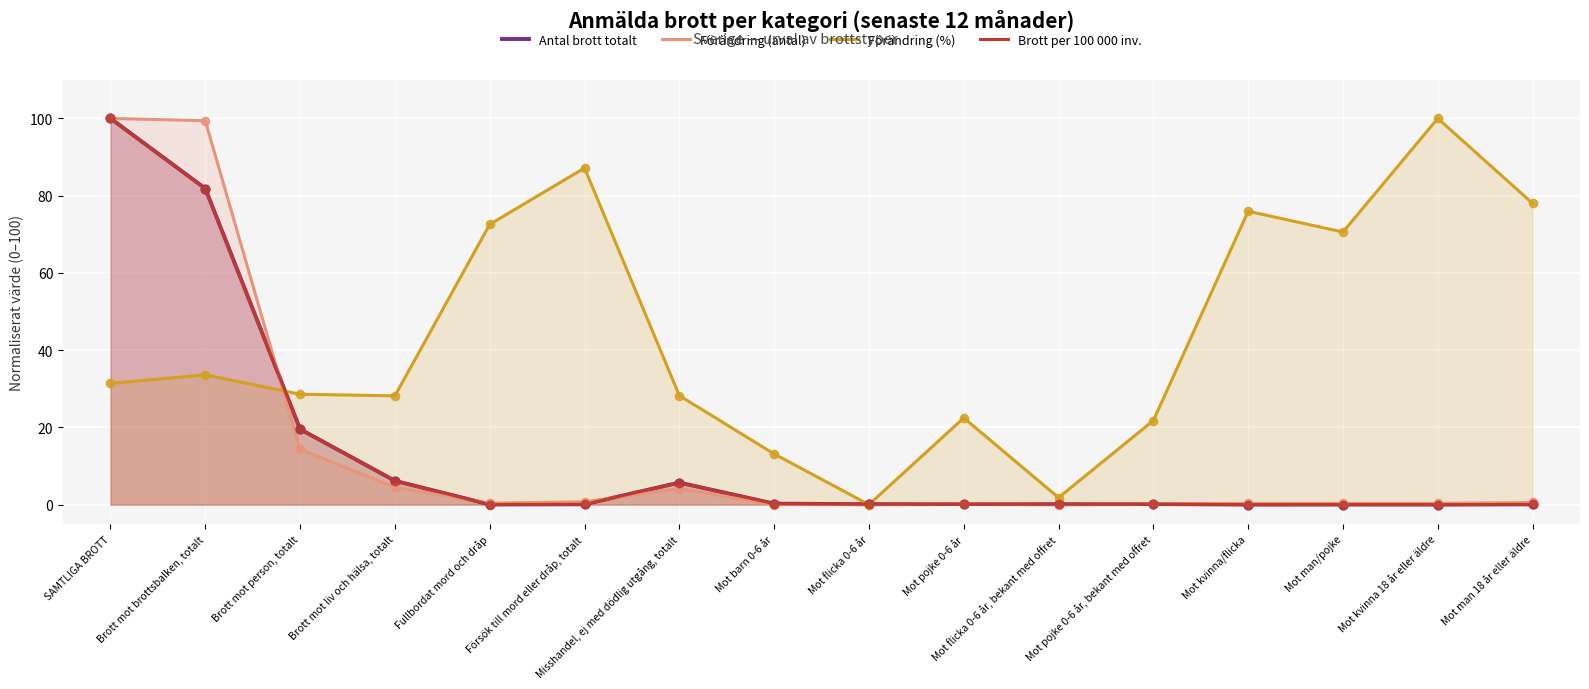

What are all the series names shown in the legend?

Antal brott totalt, Förändring (antal), Förändring (%), Brott per 100 000 inv.